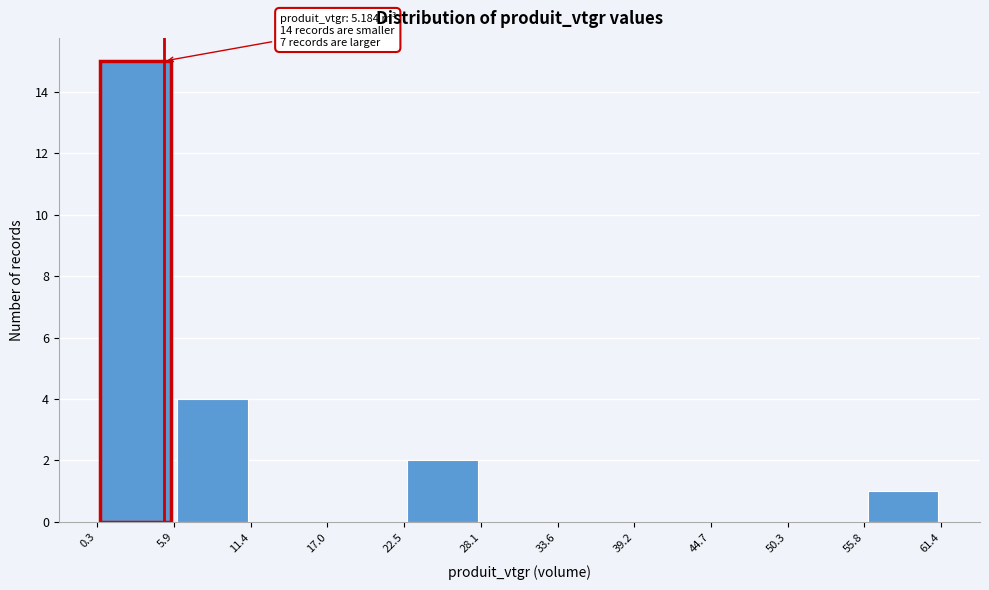

Which range on the x-axis has the tallest bar?

0.3 to 5.9